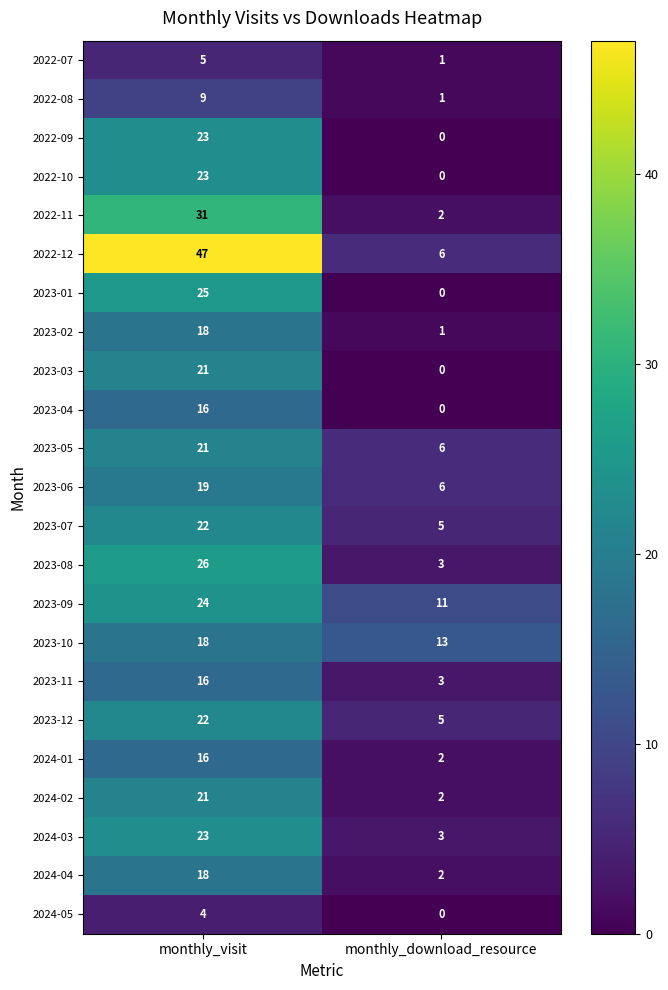

At which category is the sum across all series the highest?

monthly_visit